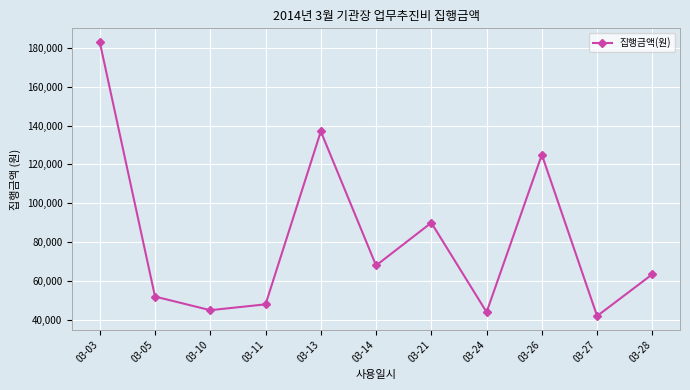

What value does the data have at 03-26, to the nearest 50?

125000